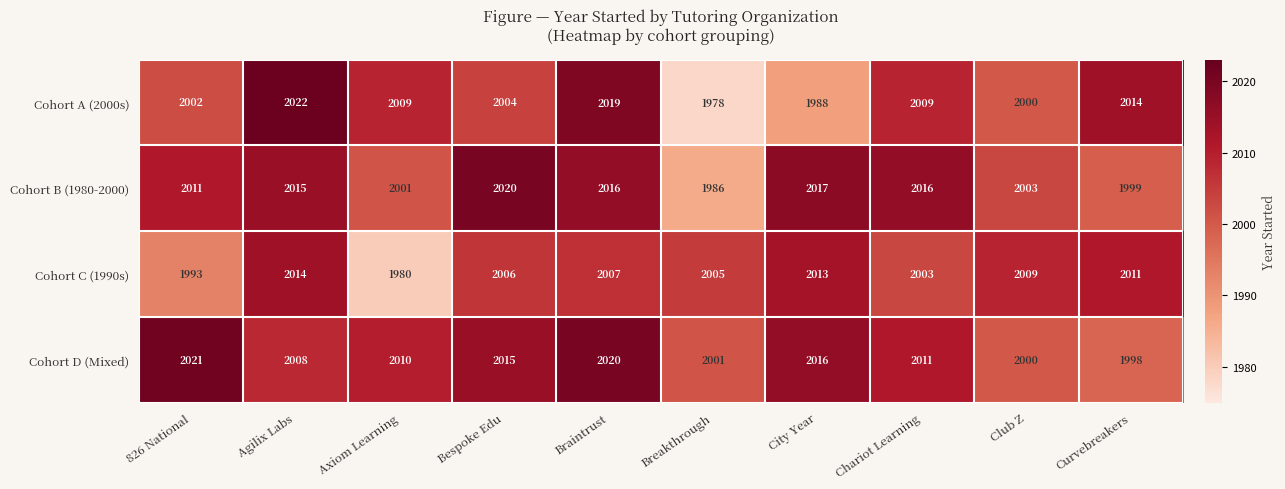

At which label does Cohort B (1980-2000) reach its minimum?

Breakthrough